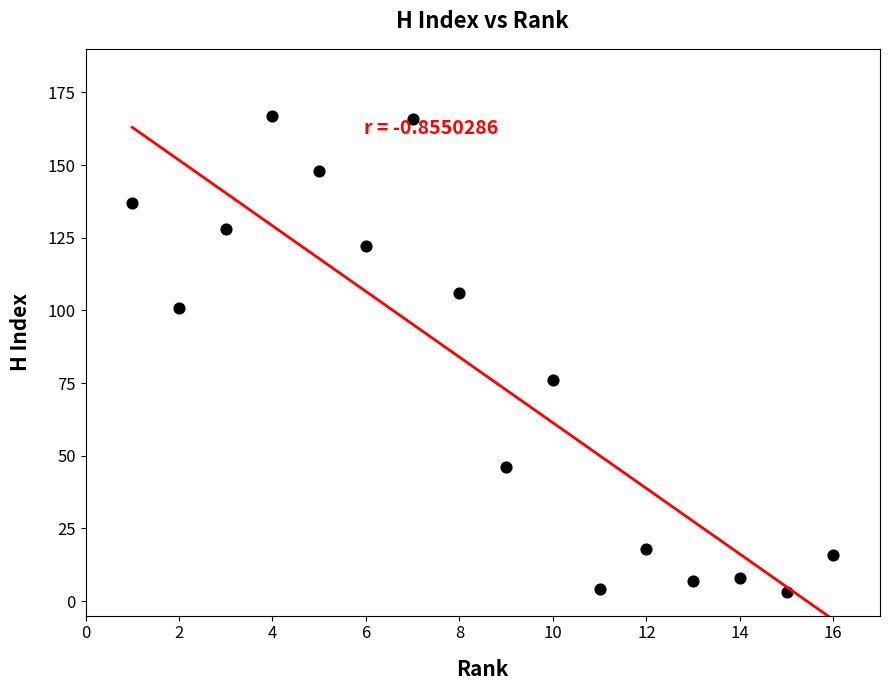

What Y value in the scatter plot is closest to 85?

76